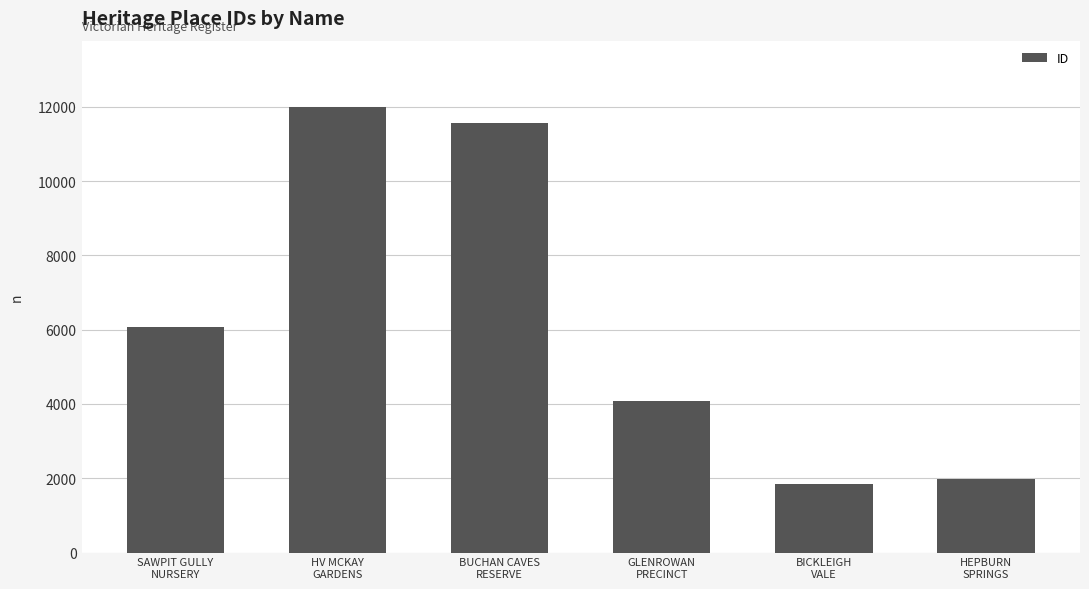

List the labels in order of value, largest first.

HV MCKAY
GARDENS, BUCHAN CAVES
RESERVE, SAWPIT GULLY
NURSERY, GLENROWAN
PRECINCT, HEPBURN
SPRINGS, BICKLEIGH
VALE